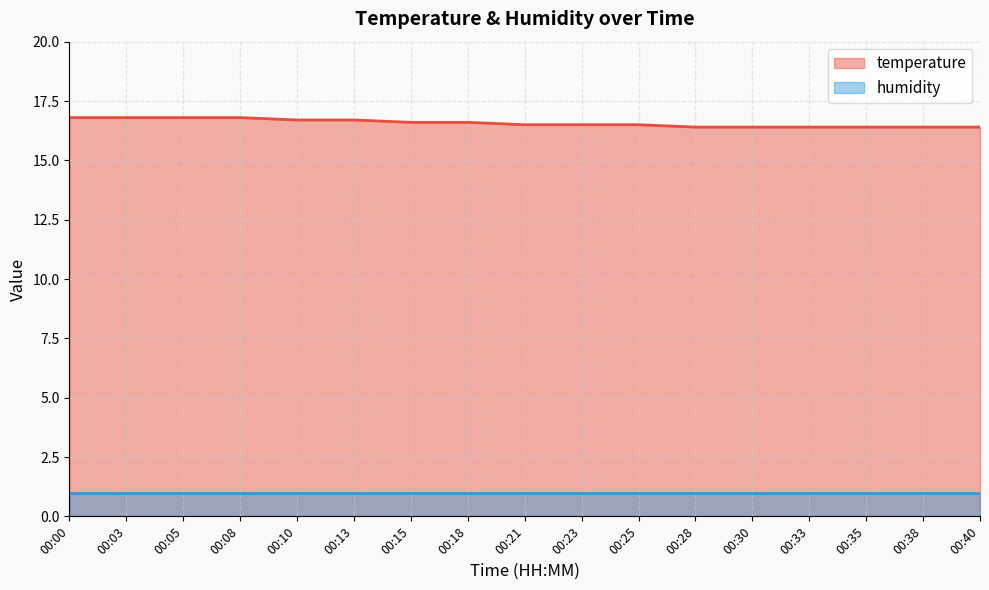

List the labels in order of value, largest first.

00:00, 00:03, 00:05, 00:08, 00:10, 00:13, 00:15, 00:18, 00:21, 00:23, 00:25, 00:28, 00:30, 00:33, 00:35, 00:38, 00:40